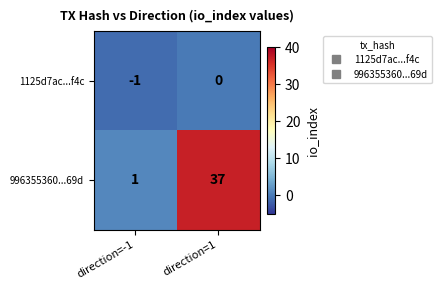

What is the sum of all 996355360...69d values?

38